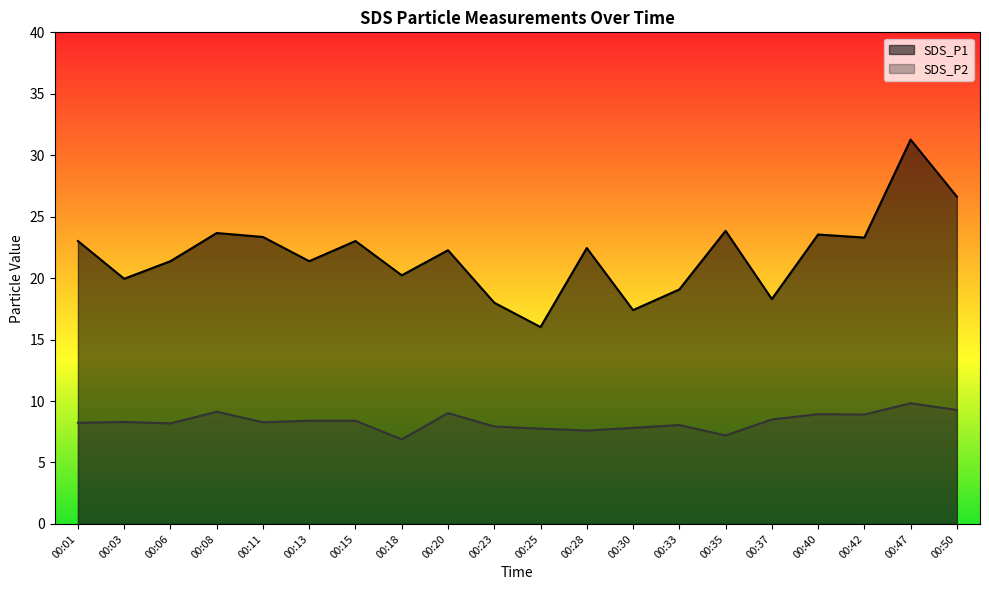

The value of SDS_P1 at 00:42 is 30.7. True or false?

False